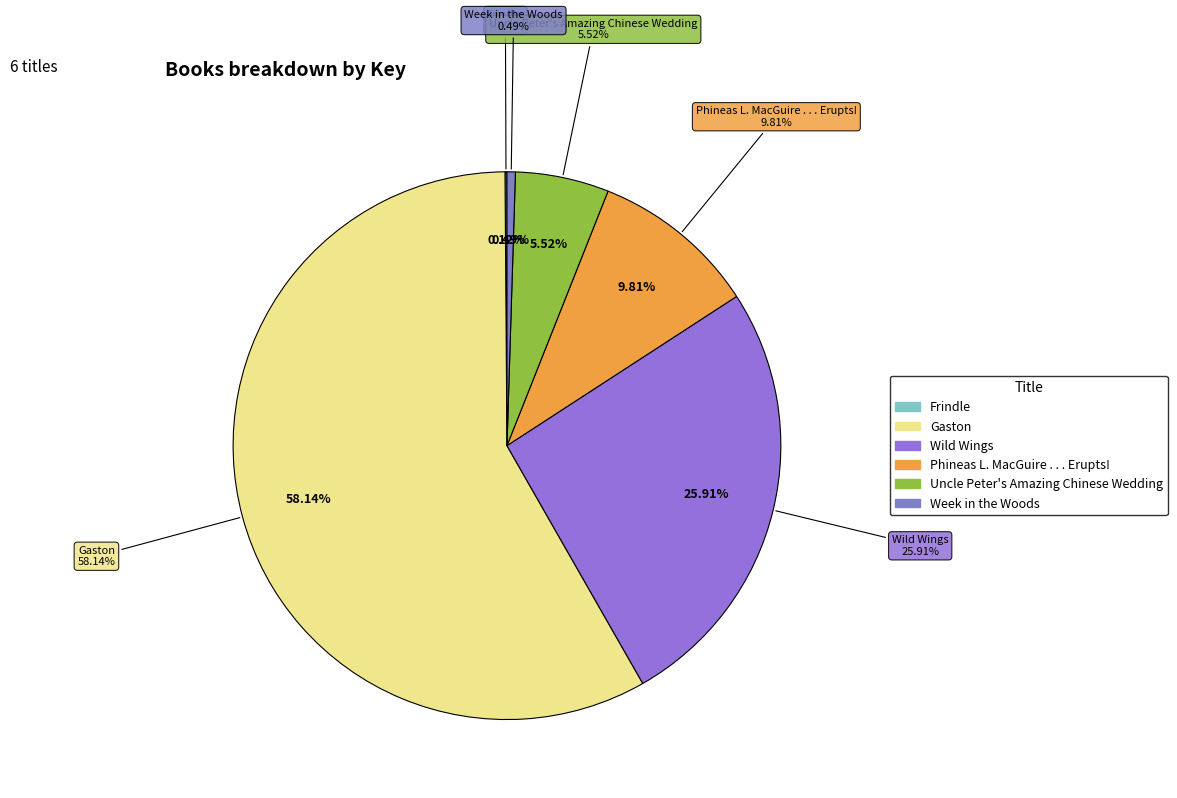

Count the number of slices in the pie.

6